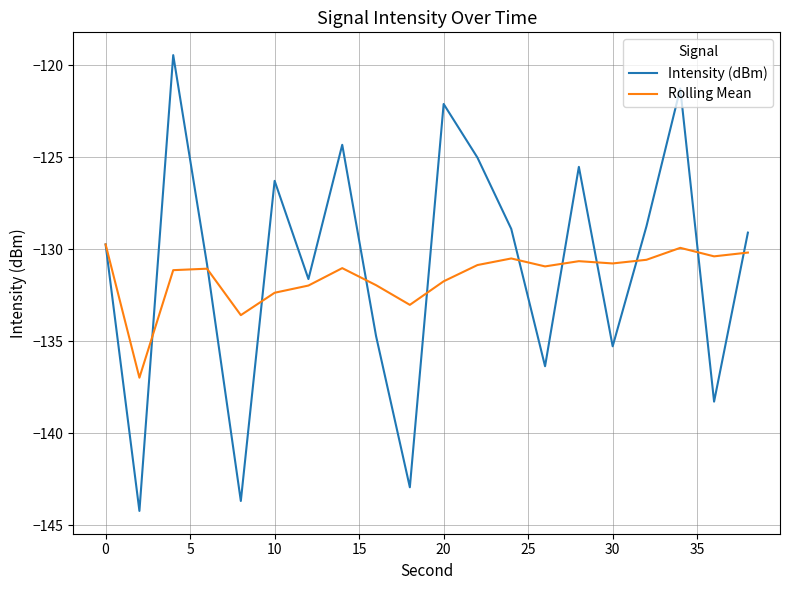

What is the smallest value displayed?

-144.2